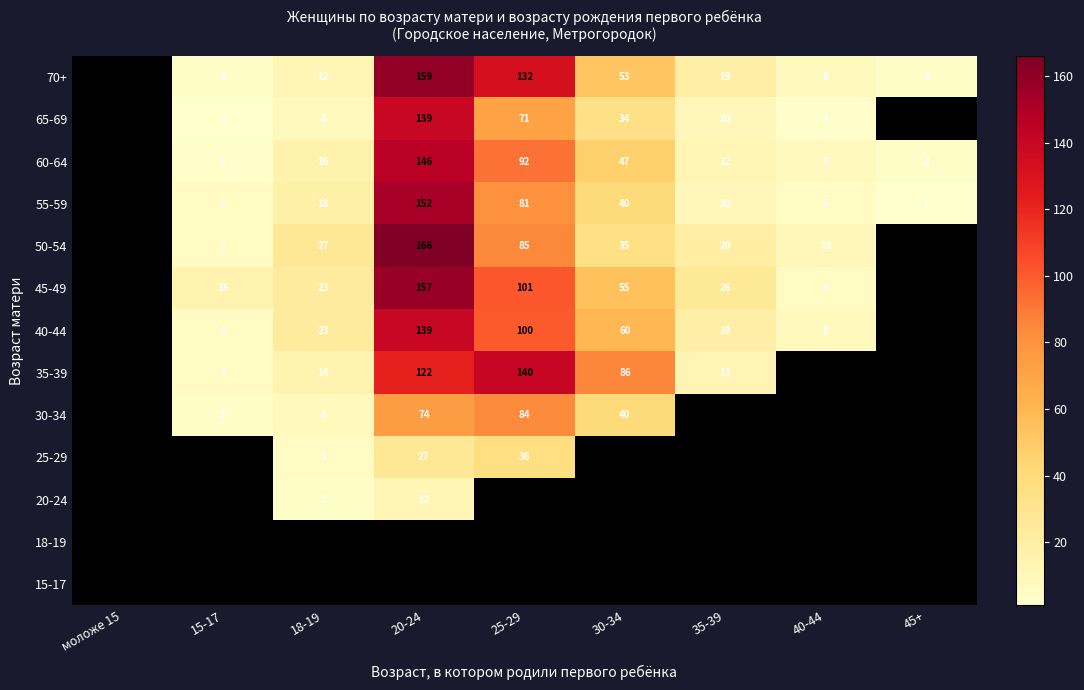

The value of 55-59 at 25-29 is 22. True or false?

False